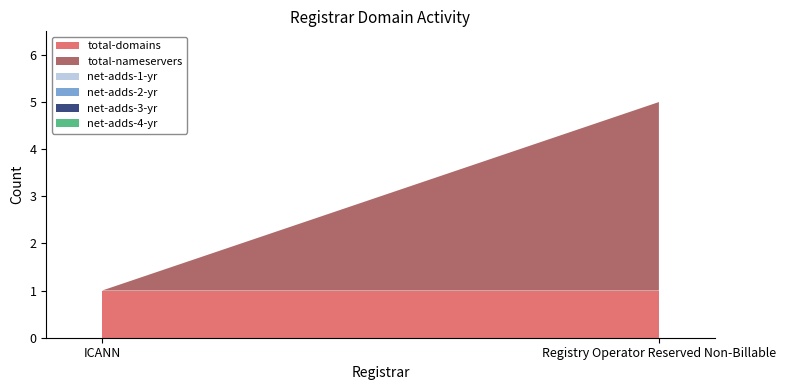

Reading left to right, extract all data points from this chart.

total-domains: ICANN=1	Registry Operator Reserved Non-Billable=1
total-nameservers: ICANN=0	Registry Operator Reserved Non-Billable=4
net-adds-1-yr: ICANN=0	Registry Operator Reserved Non-Billable=0
net-adds-2-yr: ICANN=0	Registry Operator Reserved Non-Billable=0
net-adds-3-yr: ICANN=0	Registry Operator Reserved Non-Billable=0
net-adds-4-yr: ICANN=0	Registry Operator Reserved Non-Billable=0